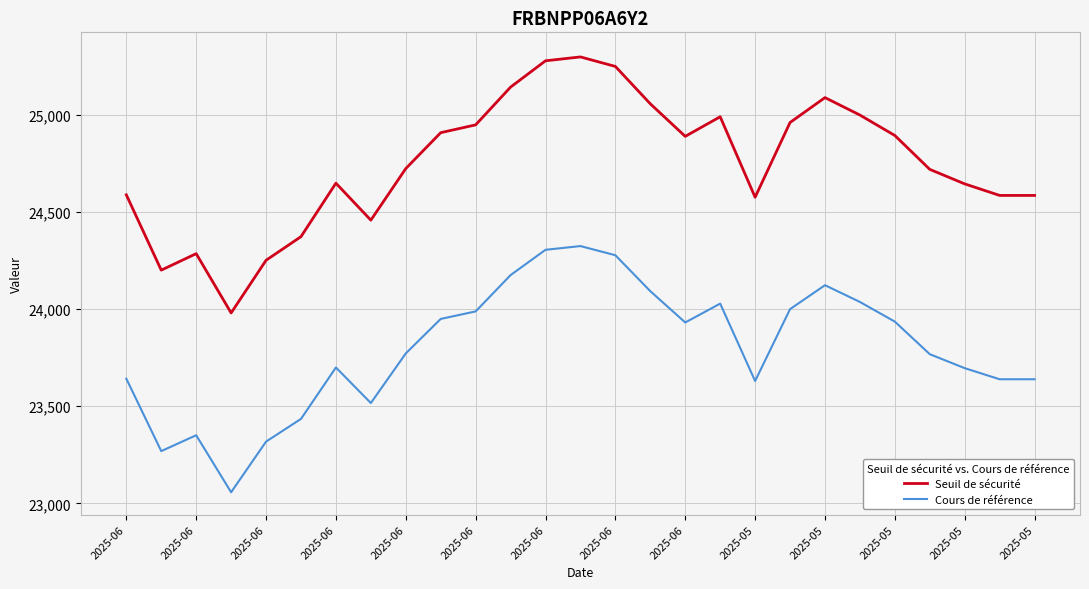

True or false: Cours de référence and Seuil de sécurité intersect in this chart.

False